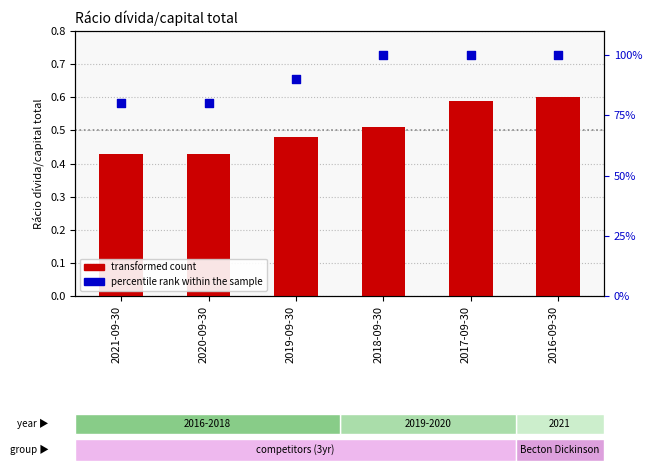

What is the total value across all series at 2021-09-30?

80.4